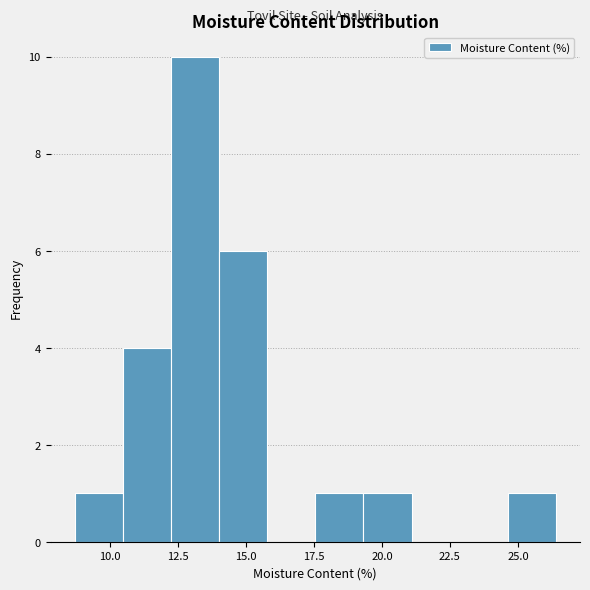

Read against the x-axis, roughly where is the centre of the tallest bar?

13.0